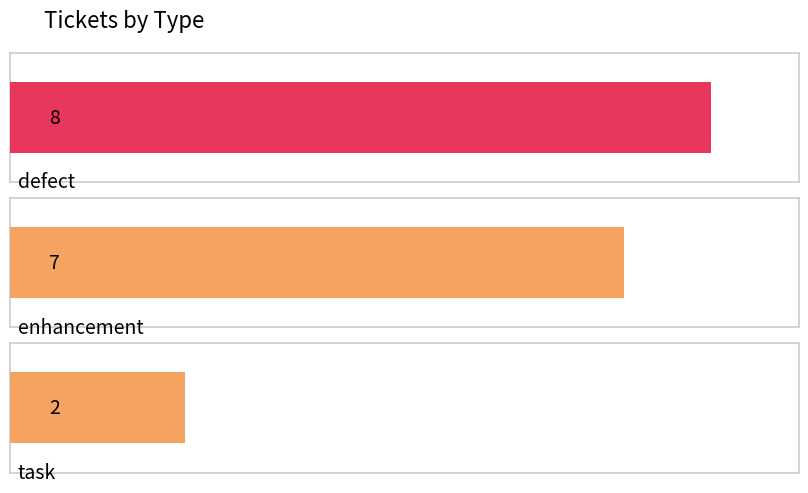

Rank the categories by value from highest to lowest.

defect, enhancement, task